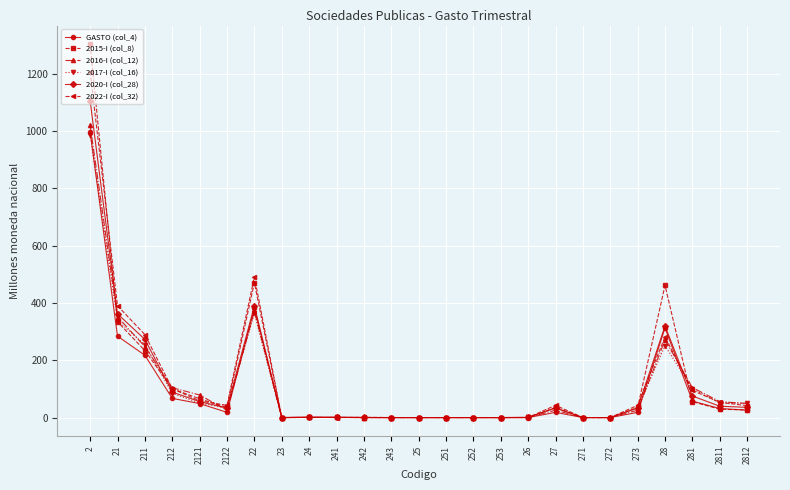

What position from the right is 2121?

21